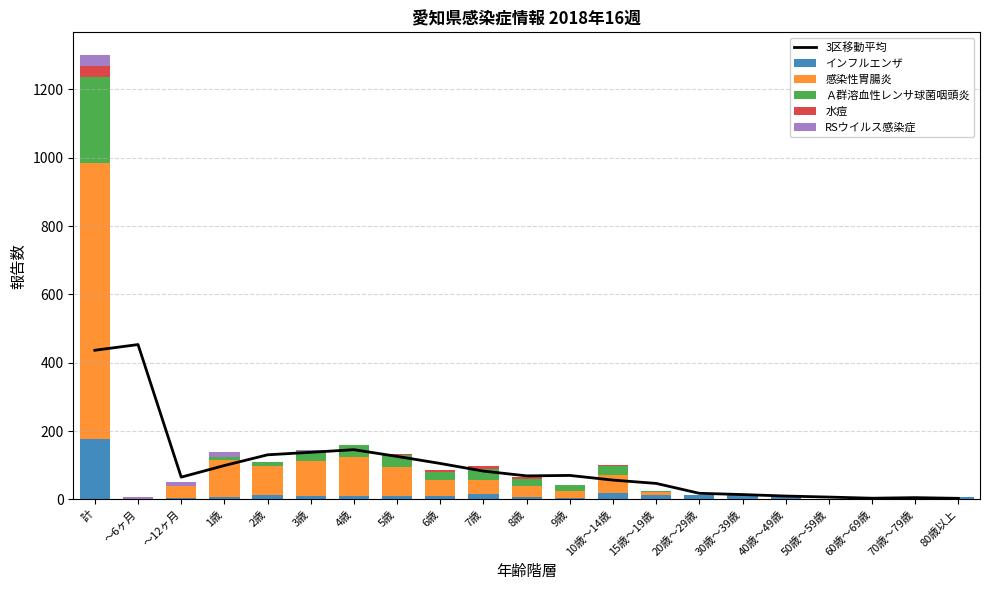

What position from the right is 7歳?

12